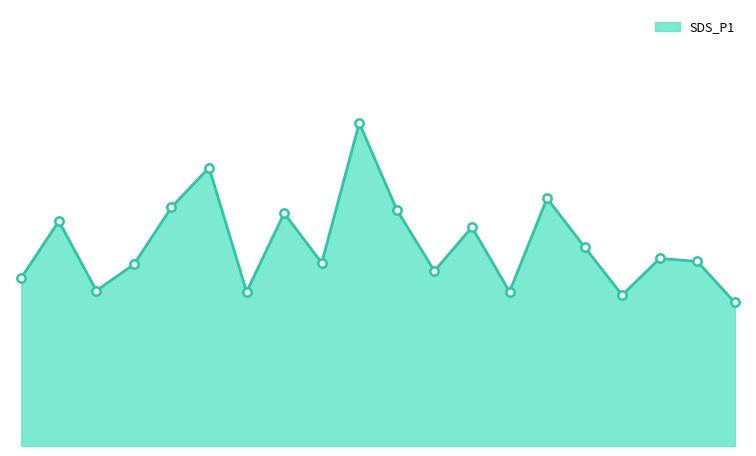

Is this an area chart (filled region under the line)?

Yes